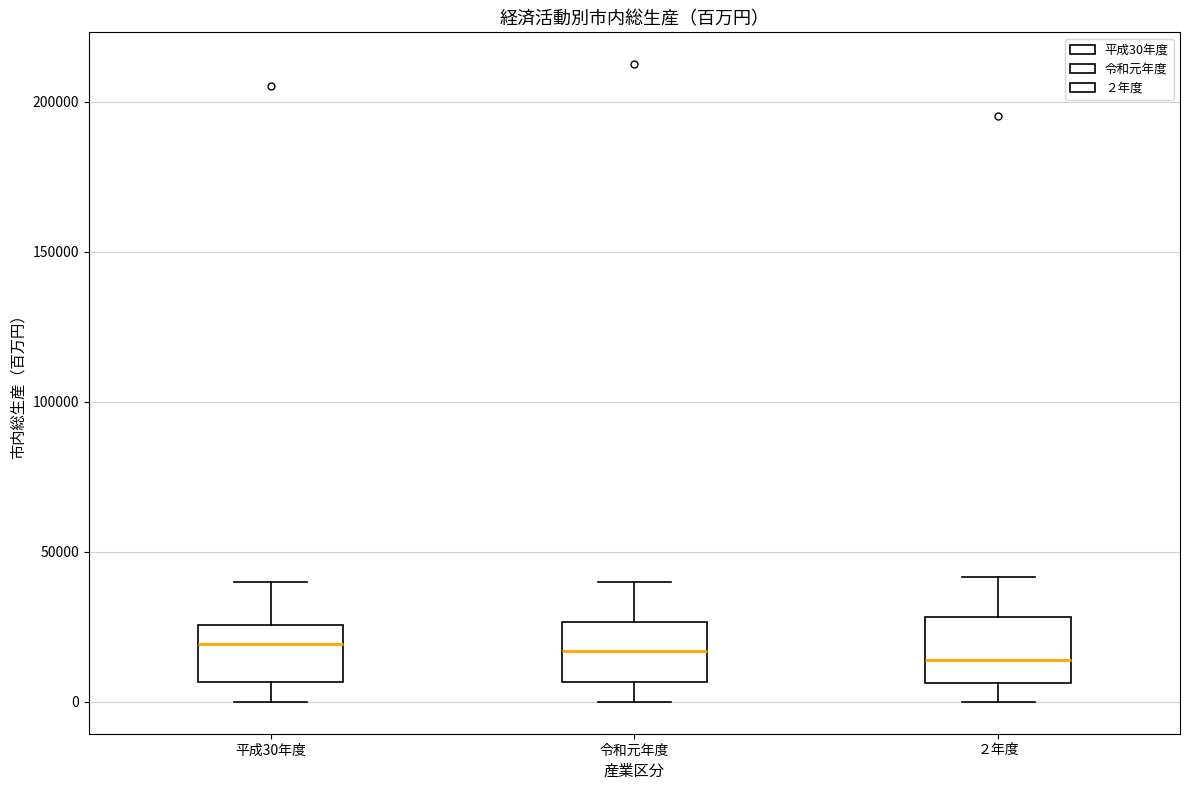

Reading left to right, transcribe this box plot: for each box, give where its median line is, the range the box spans, and where its two whiskers end, as read against the y-axis. The values are not printed on the chart, so give them approximately, as read against the axis.

平成30年度: median 20000, box 5000 to 25000, whiskers 0 to 40000
令和元年度: median 15000, box 5000 to 25000, whiskers 0 to 40000
２年度: median 15000, box 5000 to 30000, whiskers 0 to 40000